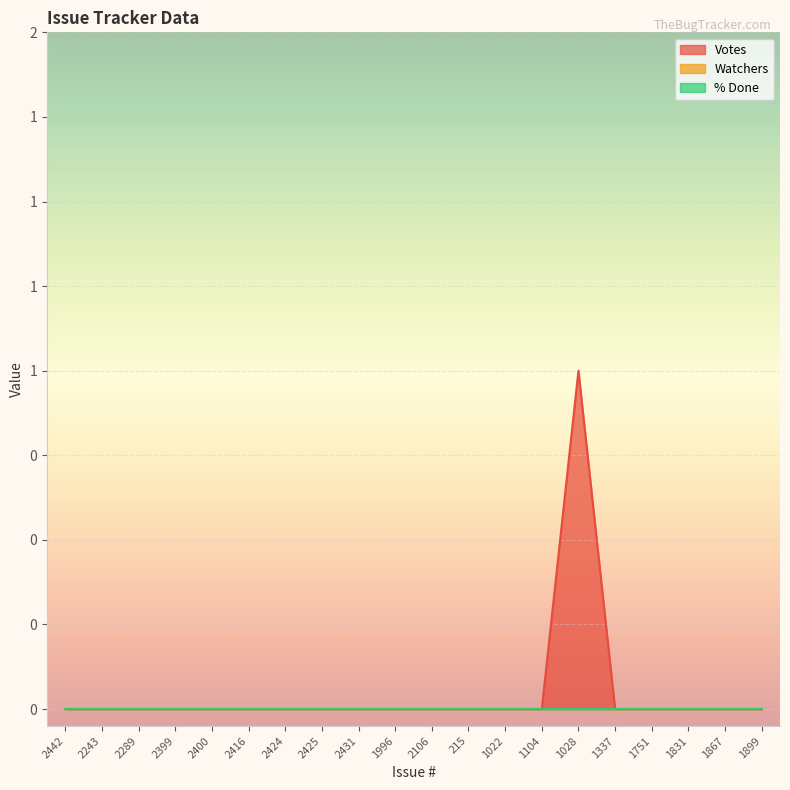

Where is Watchers nearest to the value 0?

2442